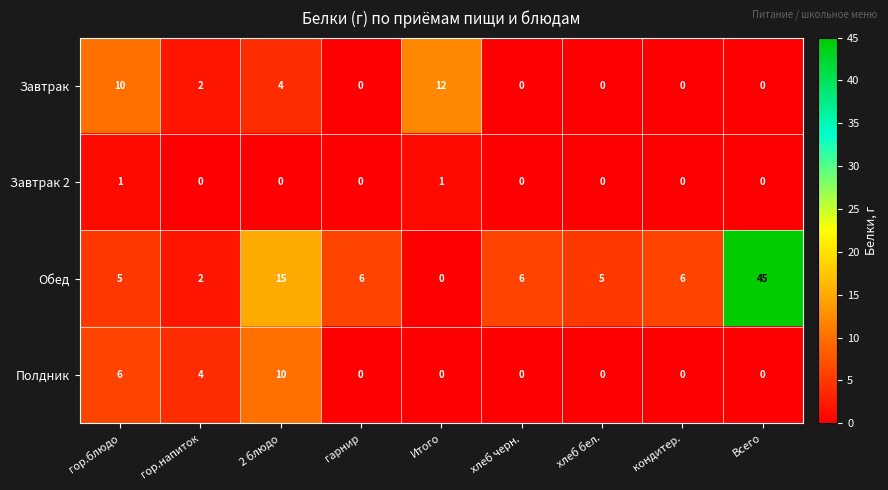

What is the sum of the Полдник values at 2 блюдо and кондитер.?

10